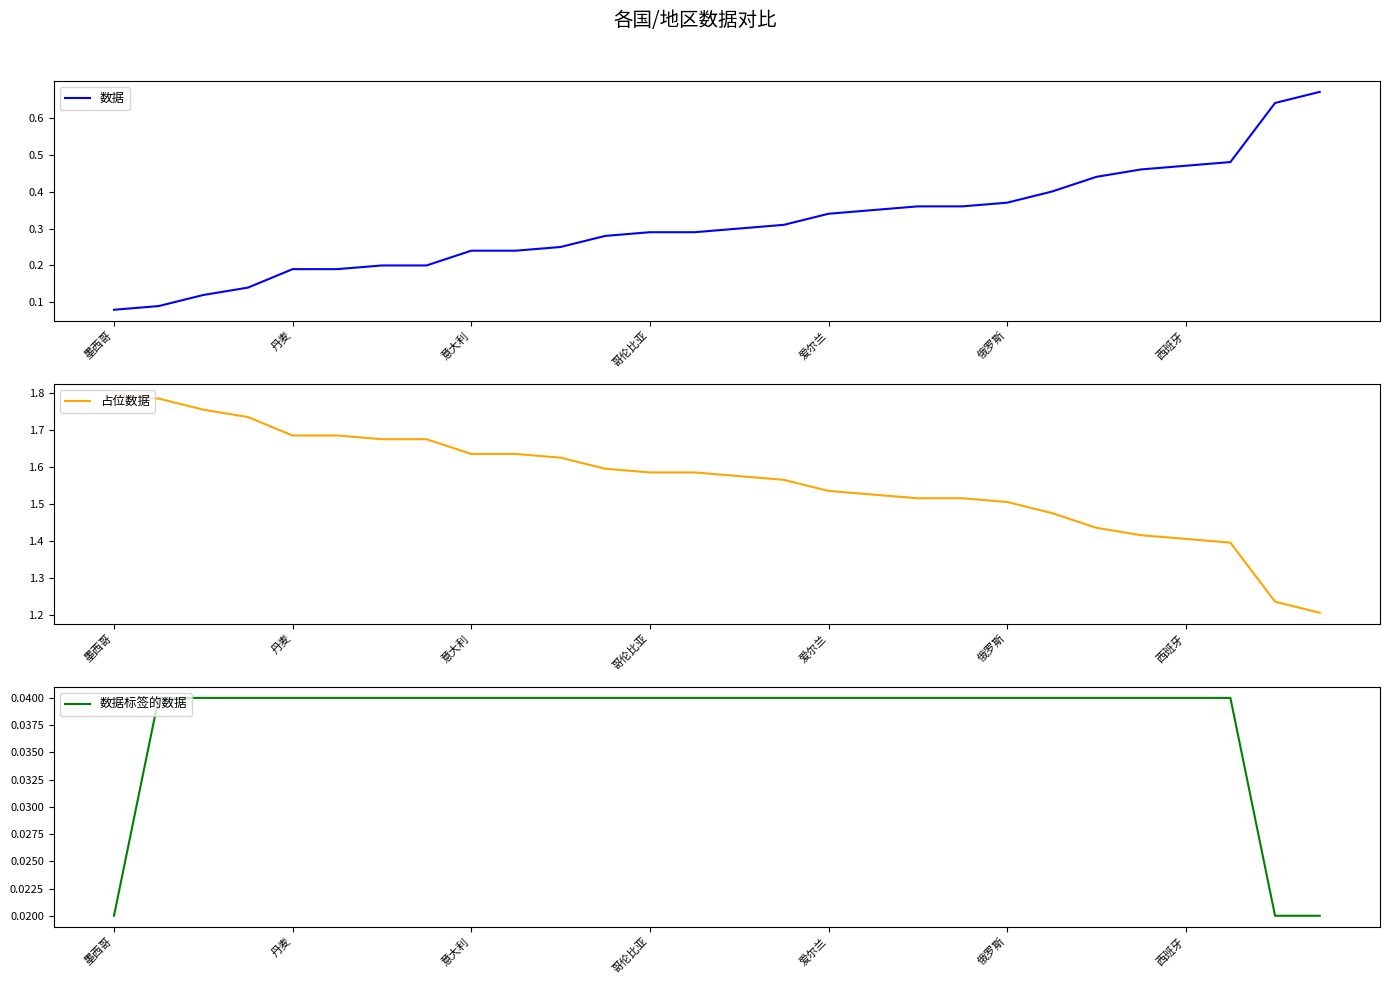

Which series has the widest spread of values?

数据